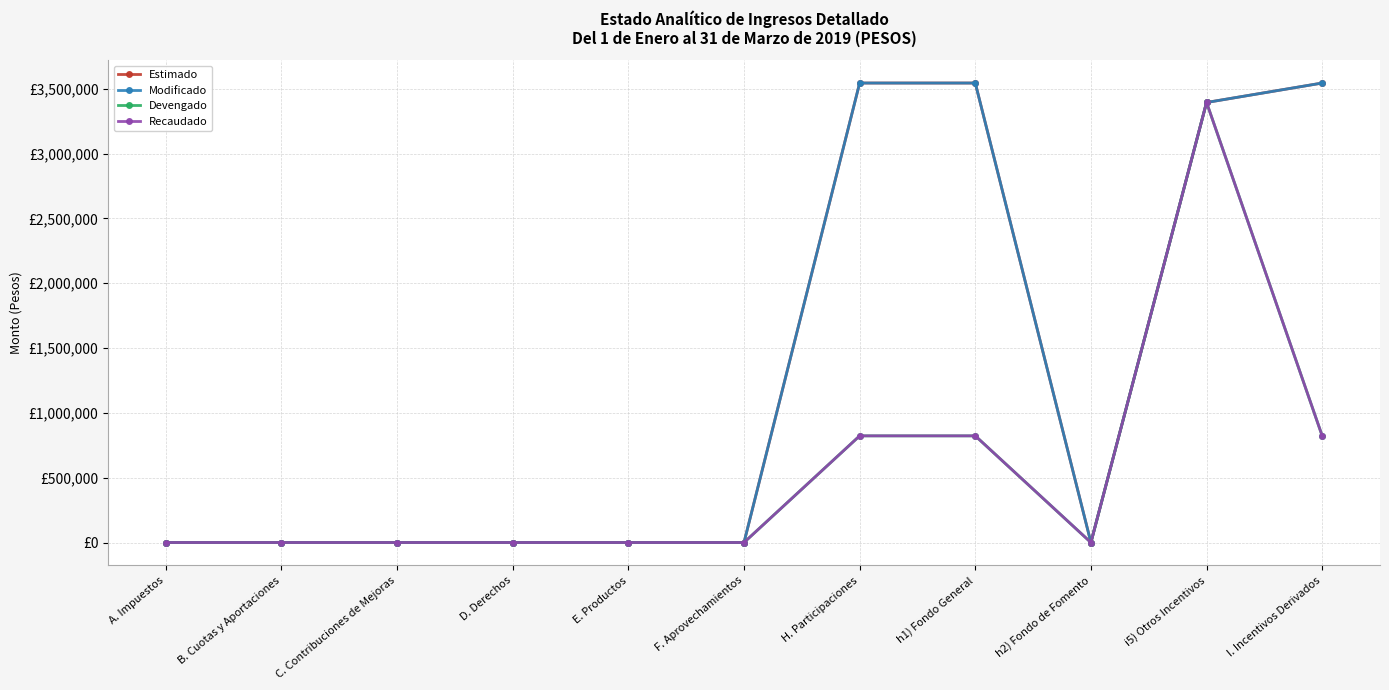

At F. Aprovechamientos, list the series in order from largest to smallest.

Estimado, Modificado, Devengado, Recaudado